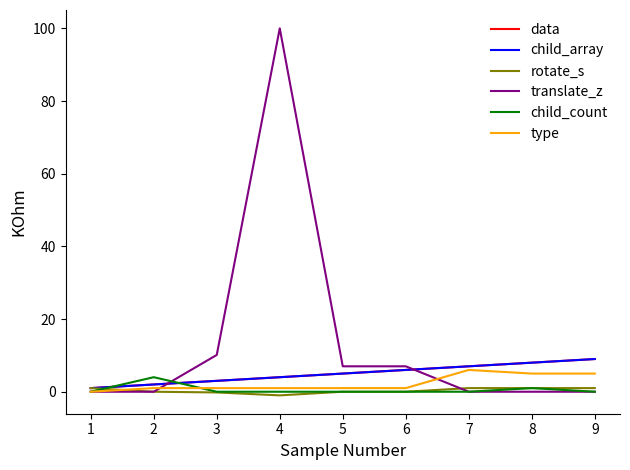

At which label is data closest to 5?

5